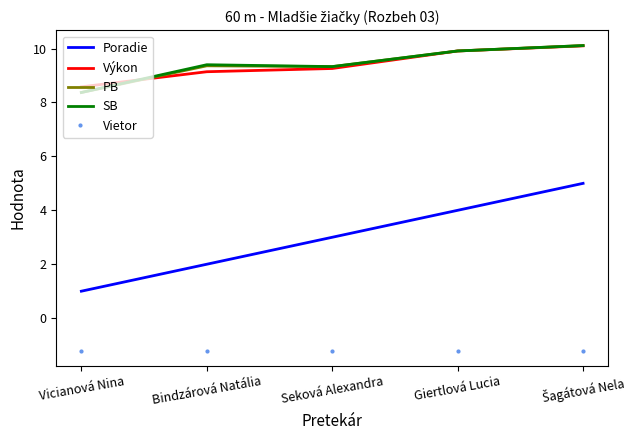

At which label is Výkon closest to 9?

Bindzárová Natália